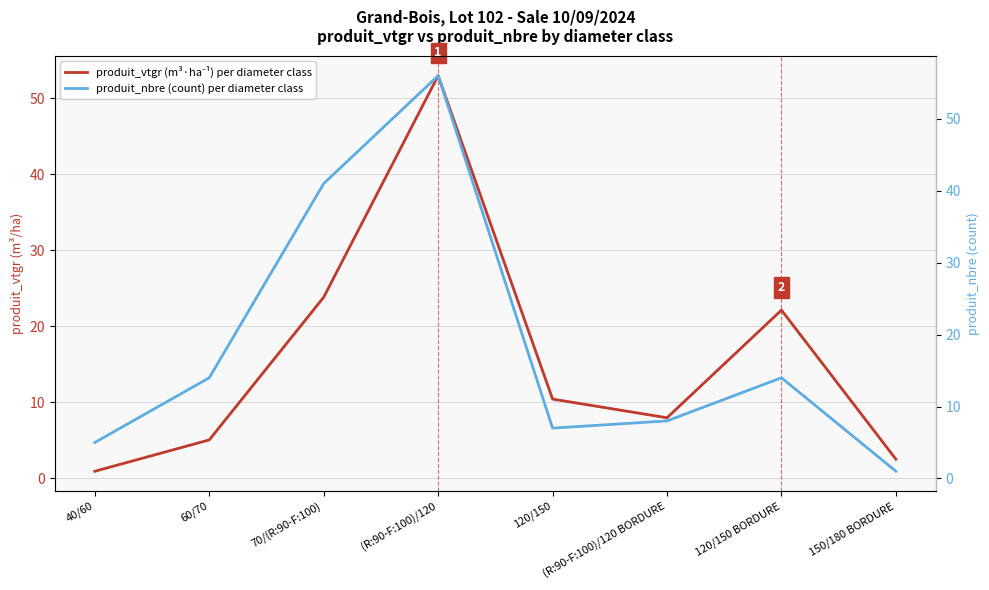

What value does the produit_nbre (count) per diameter class series have at 150/180 BORDURE?

1.0